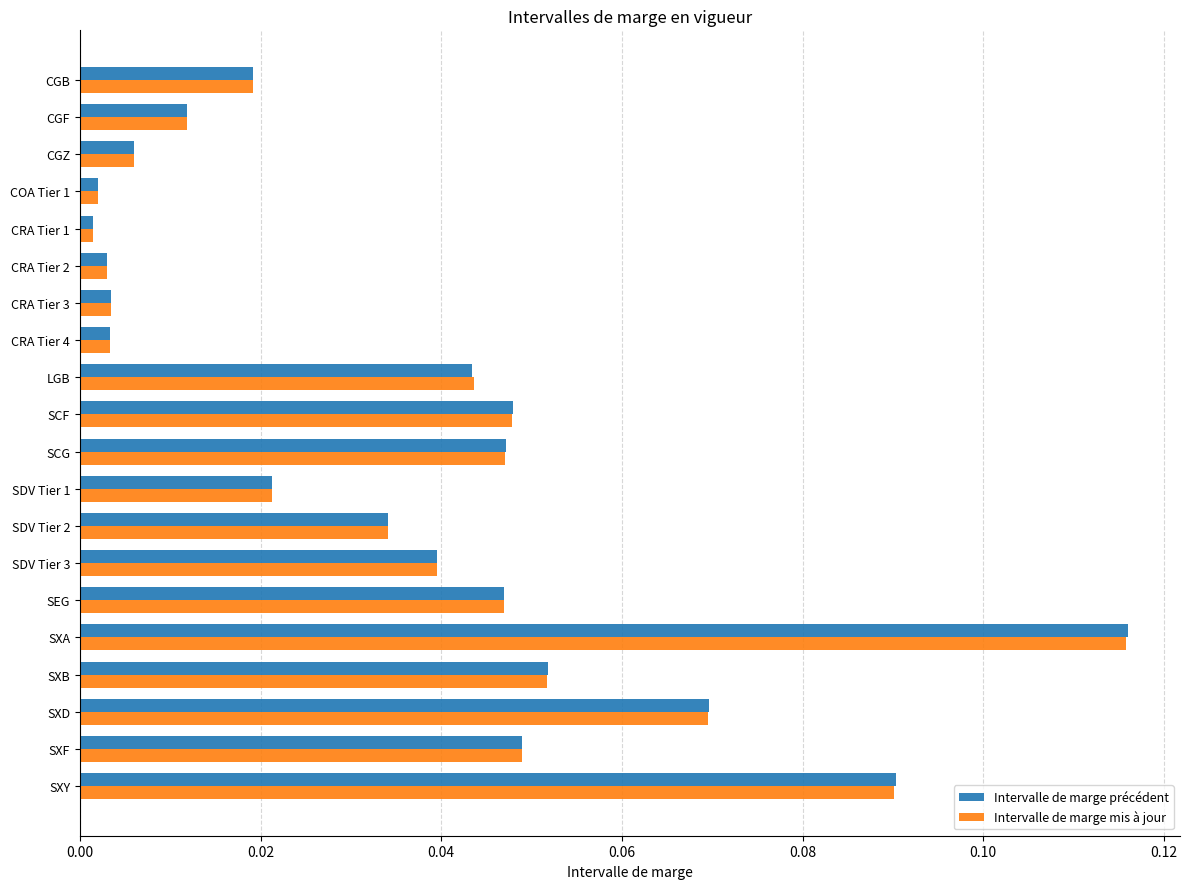

What are all the series names shown in the legend?

Intervalle de marge précédent, Intervalle de marge mis à jour